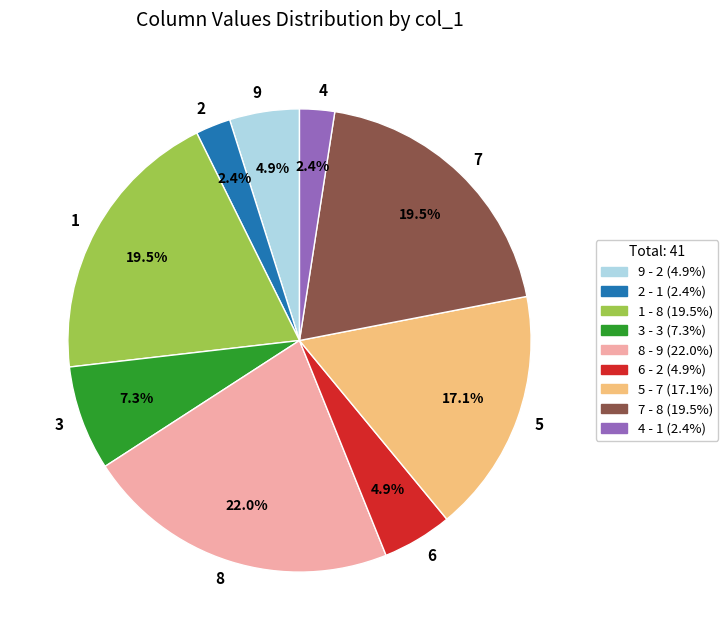

What is the largest slice in the pie chart?

8